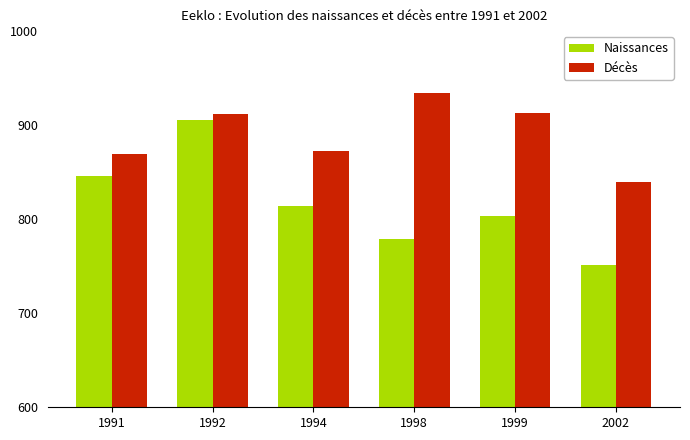

Are the bars horizontal?

No